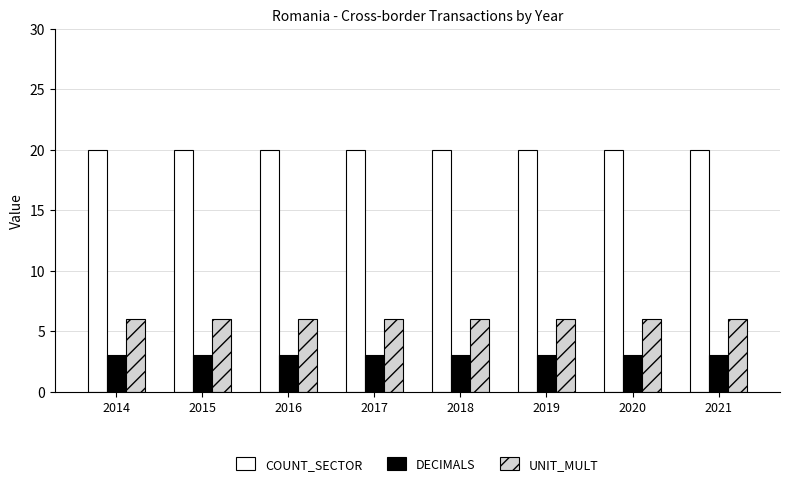

List the series in order of their peak value, highest first.

COUNT_SECTOR, UNIT_MULT, DECIMALS